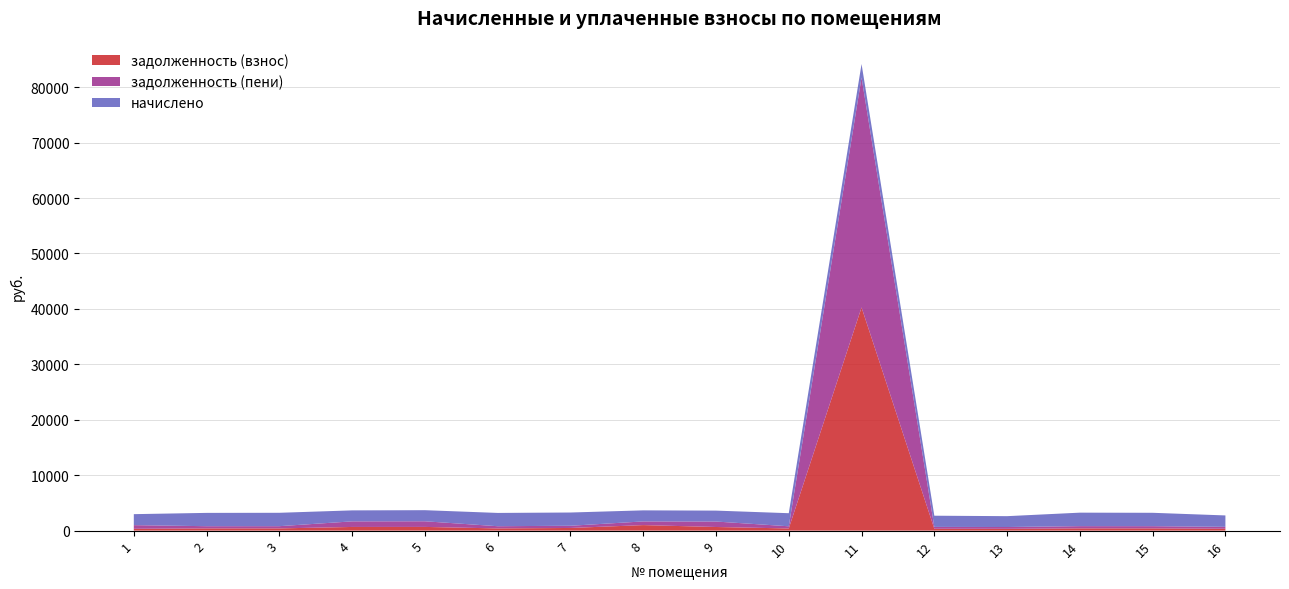

Reading left to right, extract all data points from this chart.

задолженность (взнос): 1=329.6	2=400.1	3=402.2	4=663.2	5=669.4	6=399.1	7=480.9	8=997.3	9=656.6	10=393.0	11=40264.3	12=336.5	13=326.3	14=405.3	15=402.2	16=342.7
задолженность (пени): 1=660.7	2=400.1	3=402.2	4=1008.1	5=1017.5	6=399.1	7=398.1	8=664.8	9=985.0	10=393.0	11=41480.1	12=336.5	13=326.3	14=405.3	15=402.2	16=342.7
начислено: 1=1982.2	2=2400.8	3=2413.1	4=1982.2	5=2000.7	6=2394.7	7=2388.5	8=1994.5	9=1969.9	10=2357.8	11=2431.6	12=2019.2	13=1957.6	14=2431.6	15=2413.1	16=2056.1